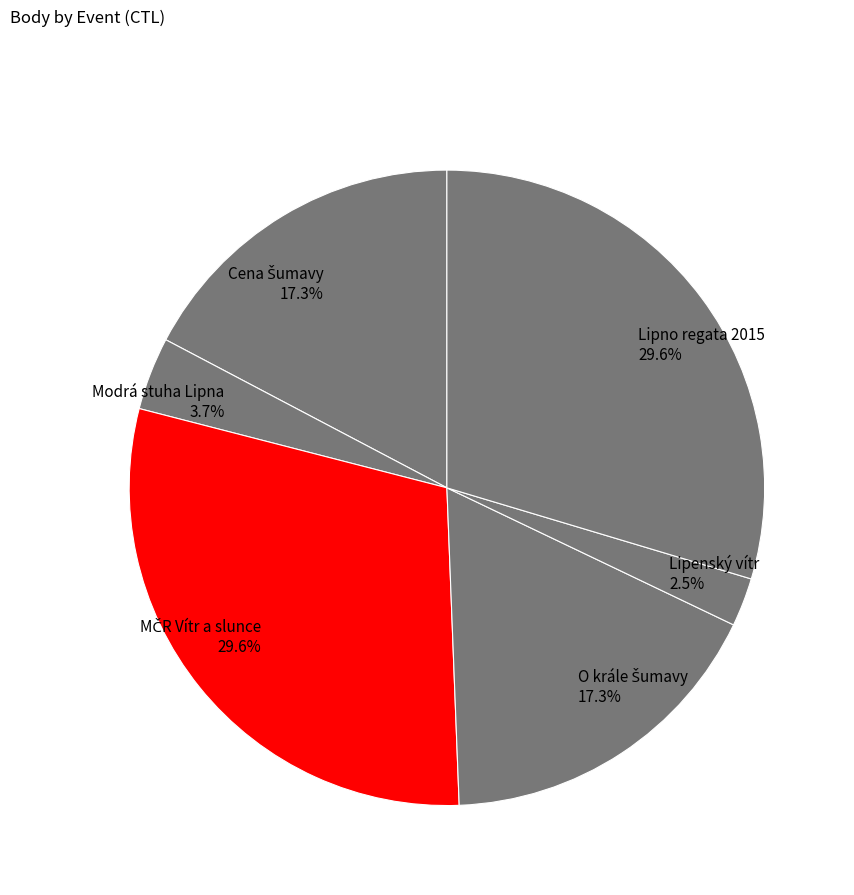

Is the sum of Lipno regata 2015 and Lipenský vítr greater than half?

No